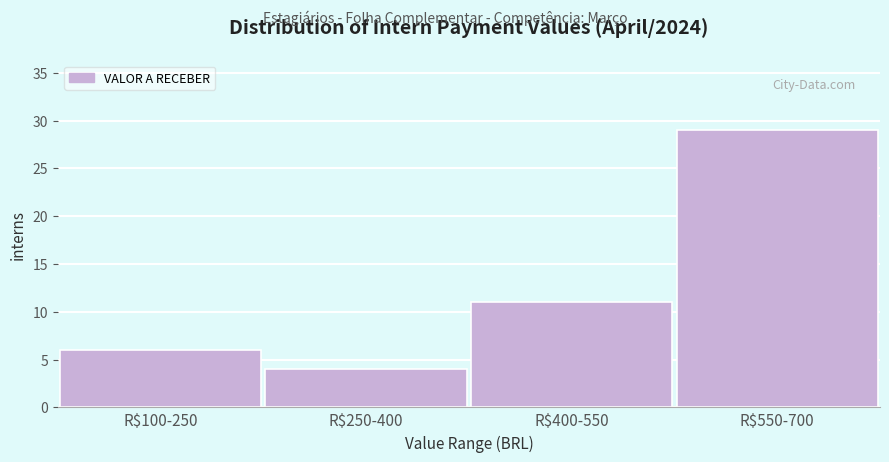

Reading left to right, what are all the values shown in this chart?

6	4	11	29